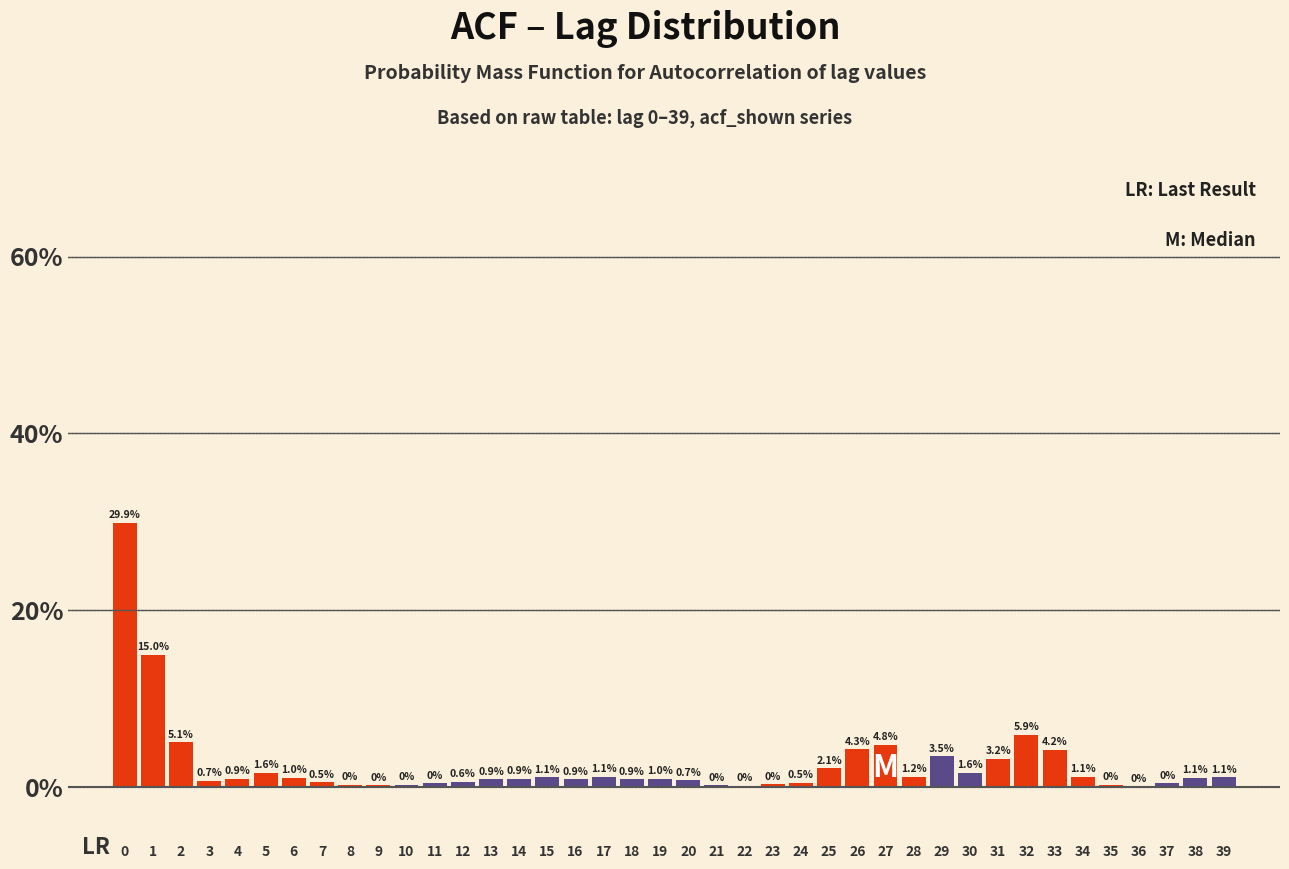

What is the change in value from 0 to 26?

-25.6